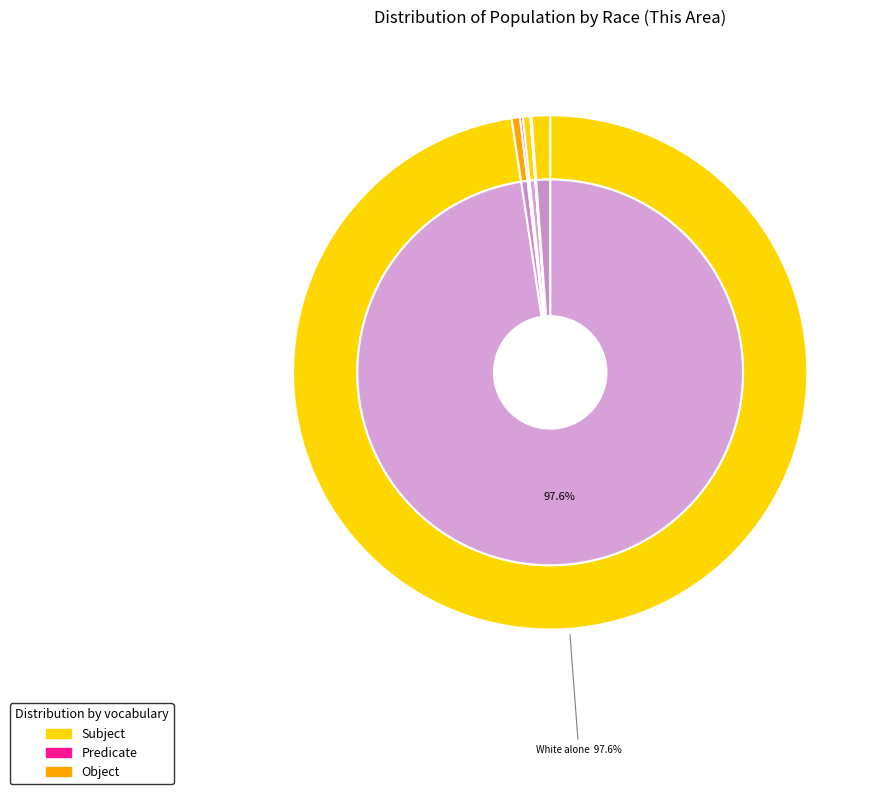

To the nearest percent, what portion does Two or More Races represent?

1%